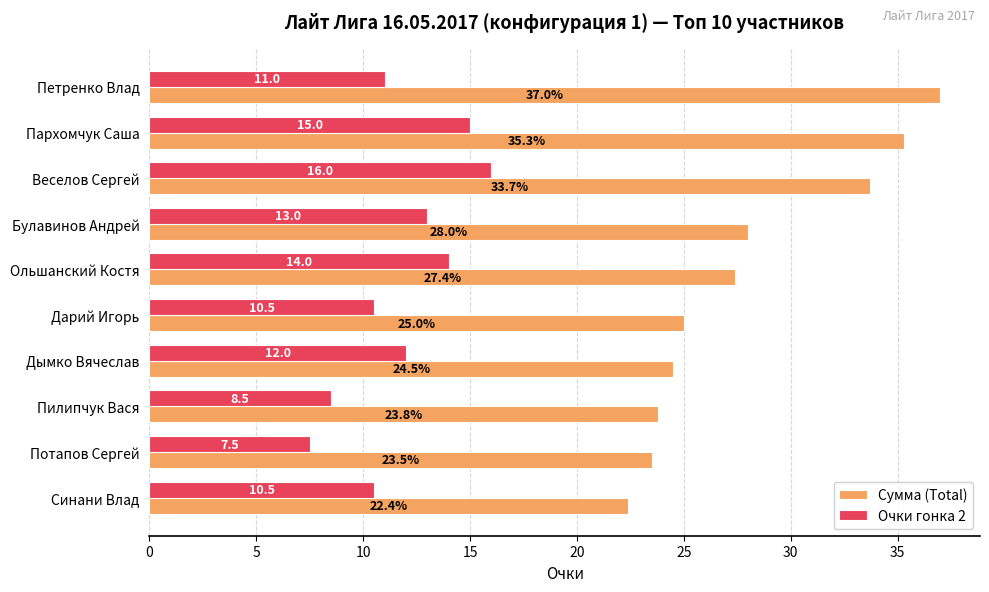

The value of Очки гонка 2 at Петренко Влад is 7.0. True or false?

False